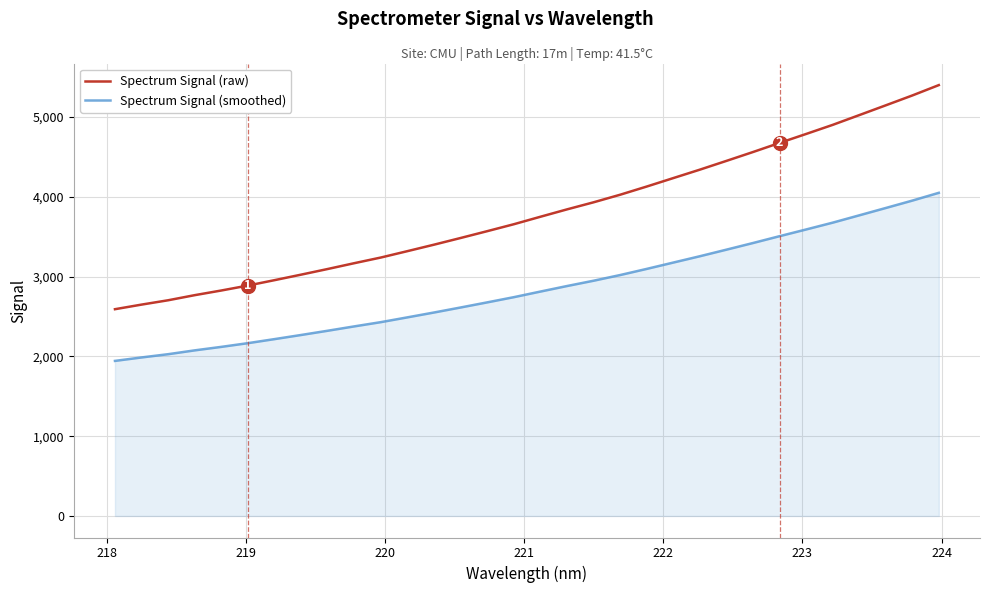

Which series has the largest range (max minus min)?

Spectrum Signal (raw)